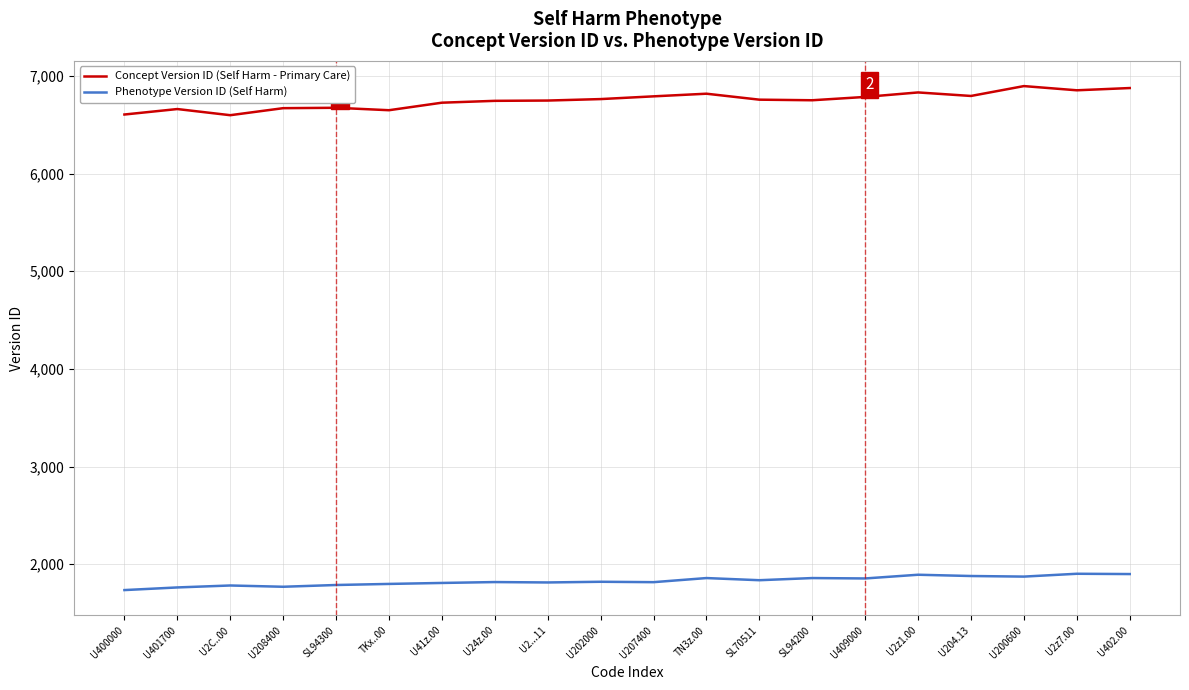

The value of Phenotype Version ID (Self Harm) at U2...11 is 685. True or false?

False